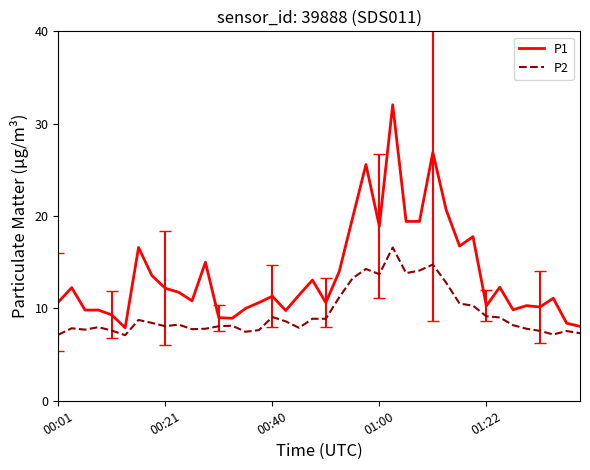

Which series has the widest spread of values?

P1